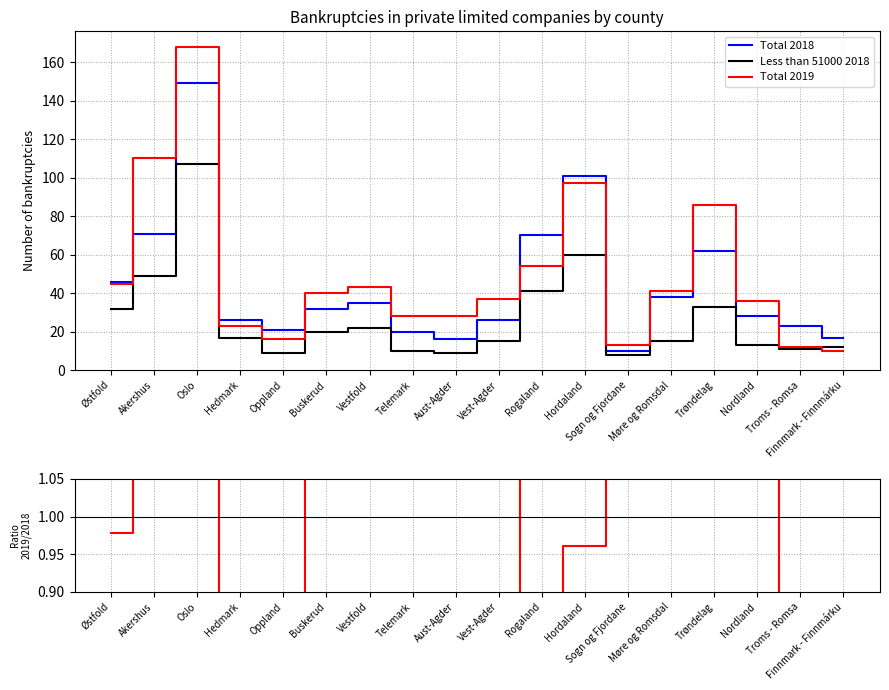

What is the difference between the maximum and minimum values in the Total 2019 series?

158